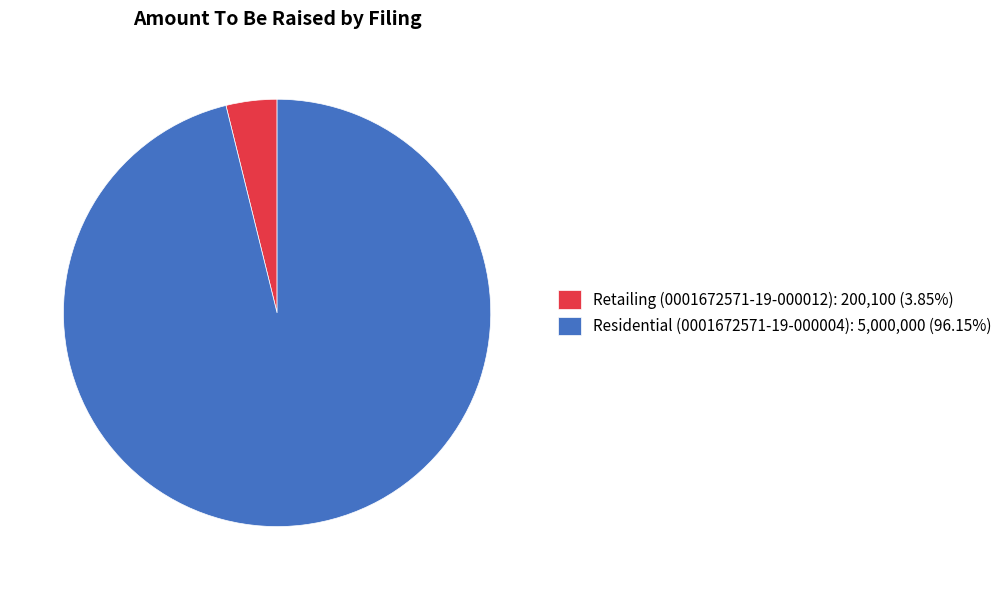

Is there any slice that represents more than half of the pie?

Yes